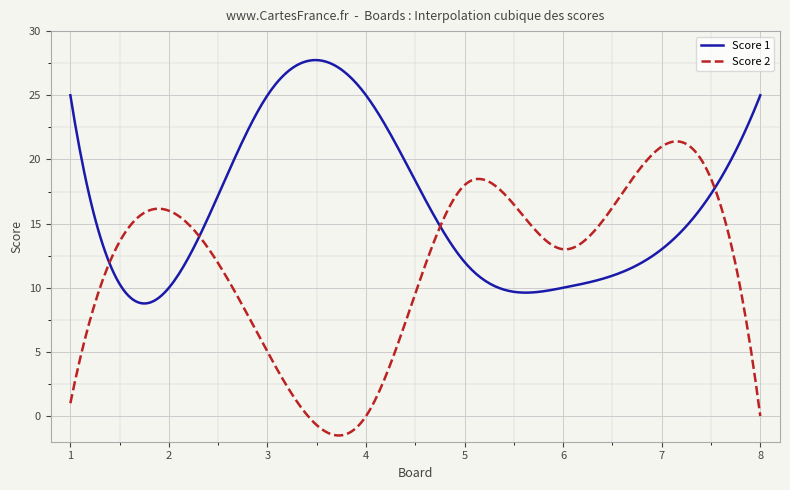

What is the highest value of the Score 1 series?

27.7